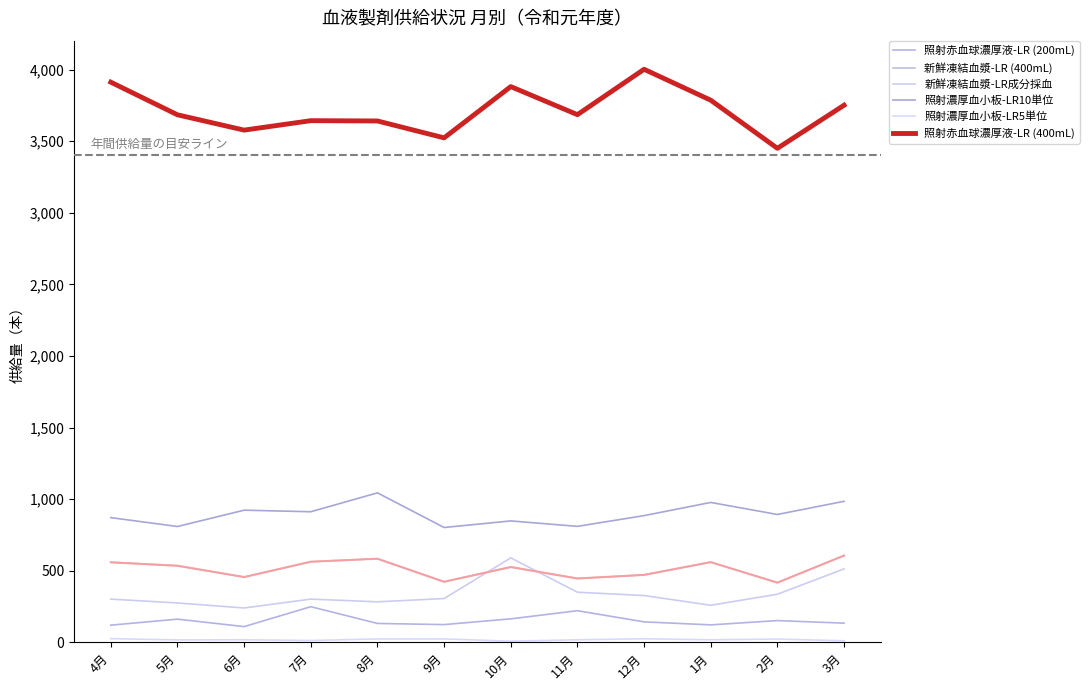

What is the maximum value shown in the chart?

4002